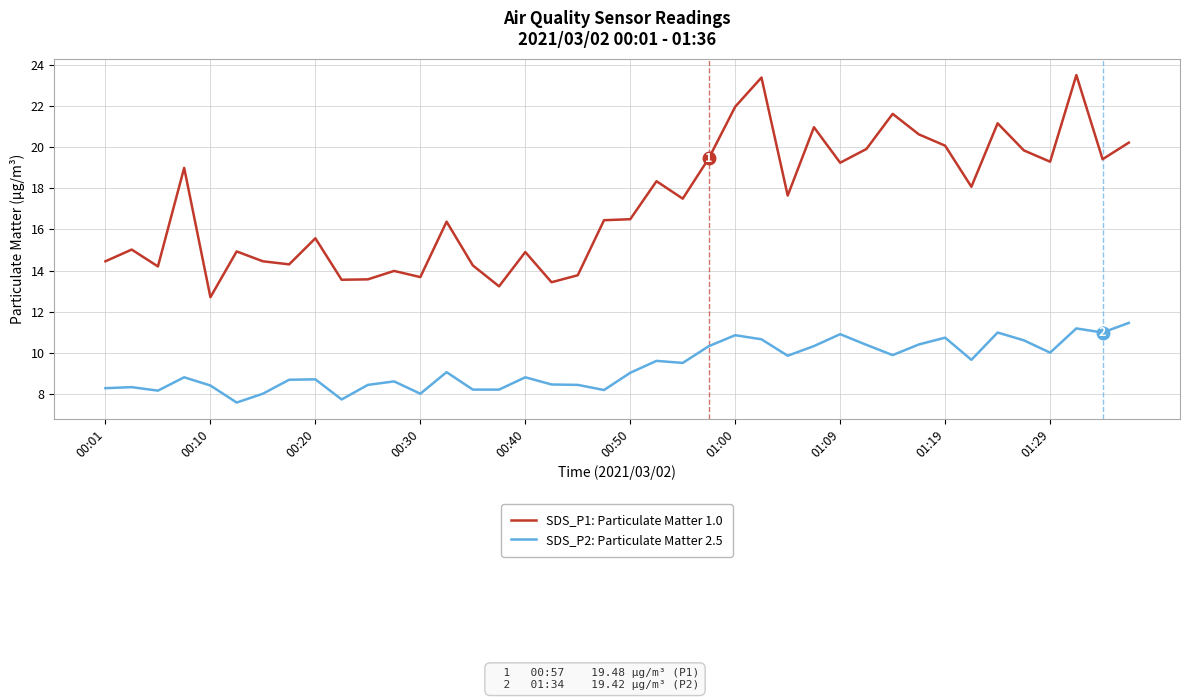

List the series in order of their peak value, lowest first.

SDS_P2: Particulate Matter 2.5, SDS_P1: Particulate Matter 1.0